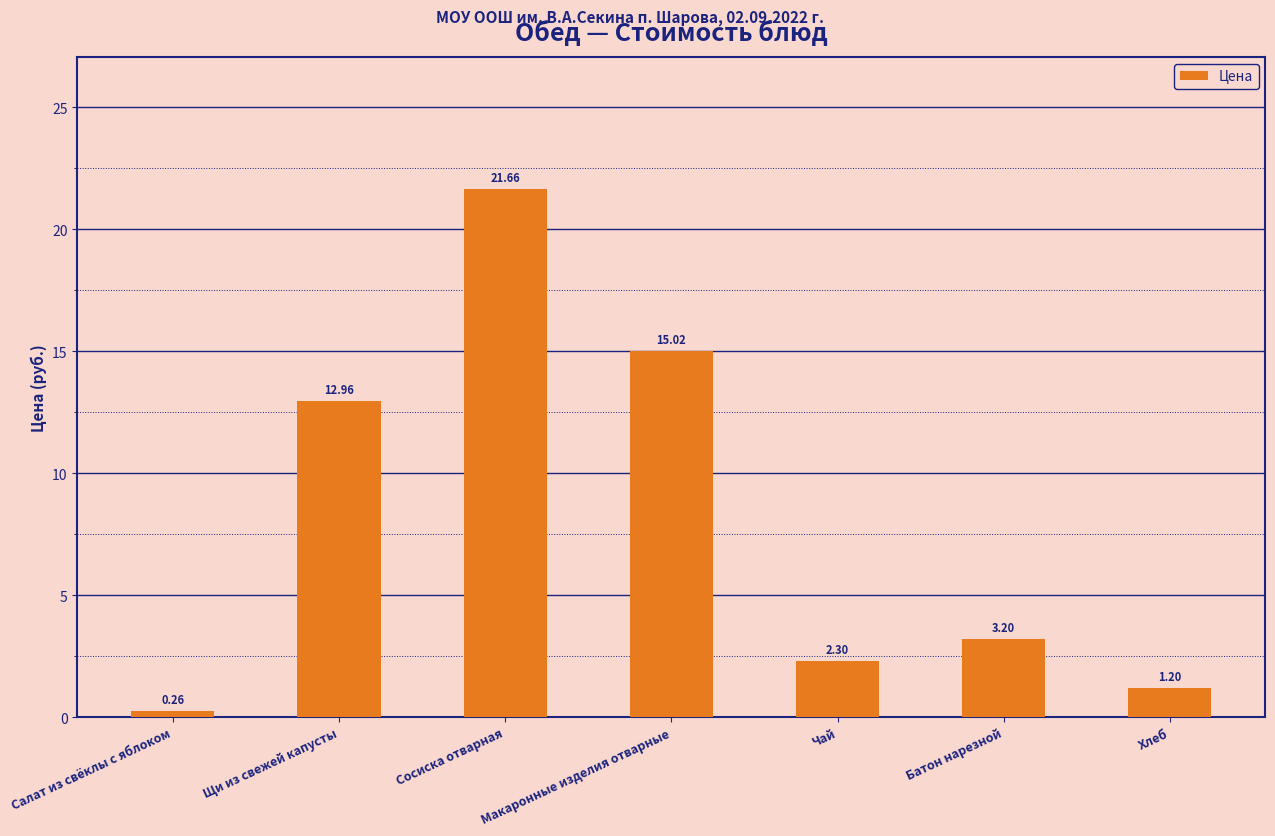

What is the greatest value displayed?

21.7